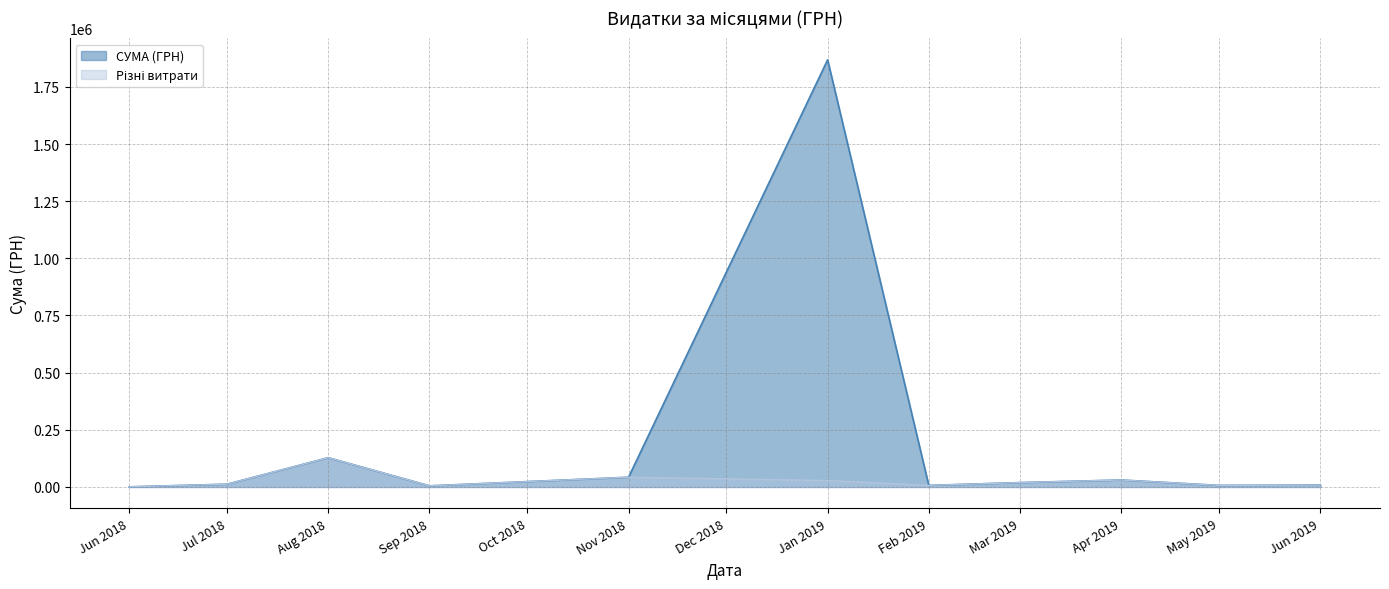

What is the maximum value shown in the chart?

1868155.4